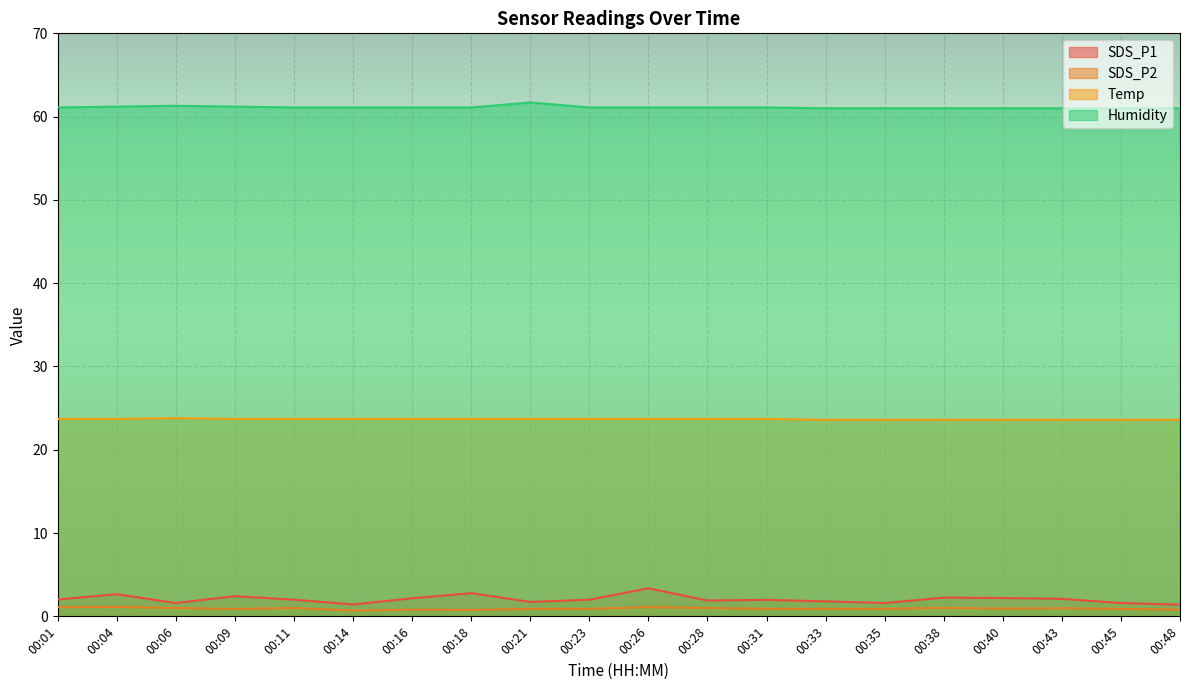

True or false: Humidity and Temp intersect in this chart.

False